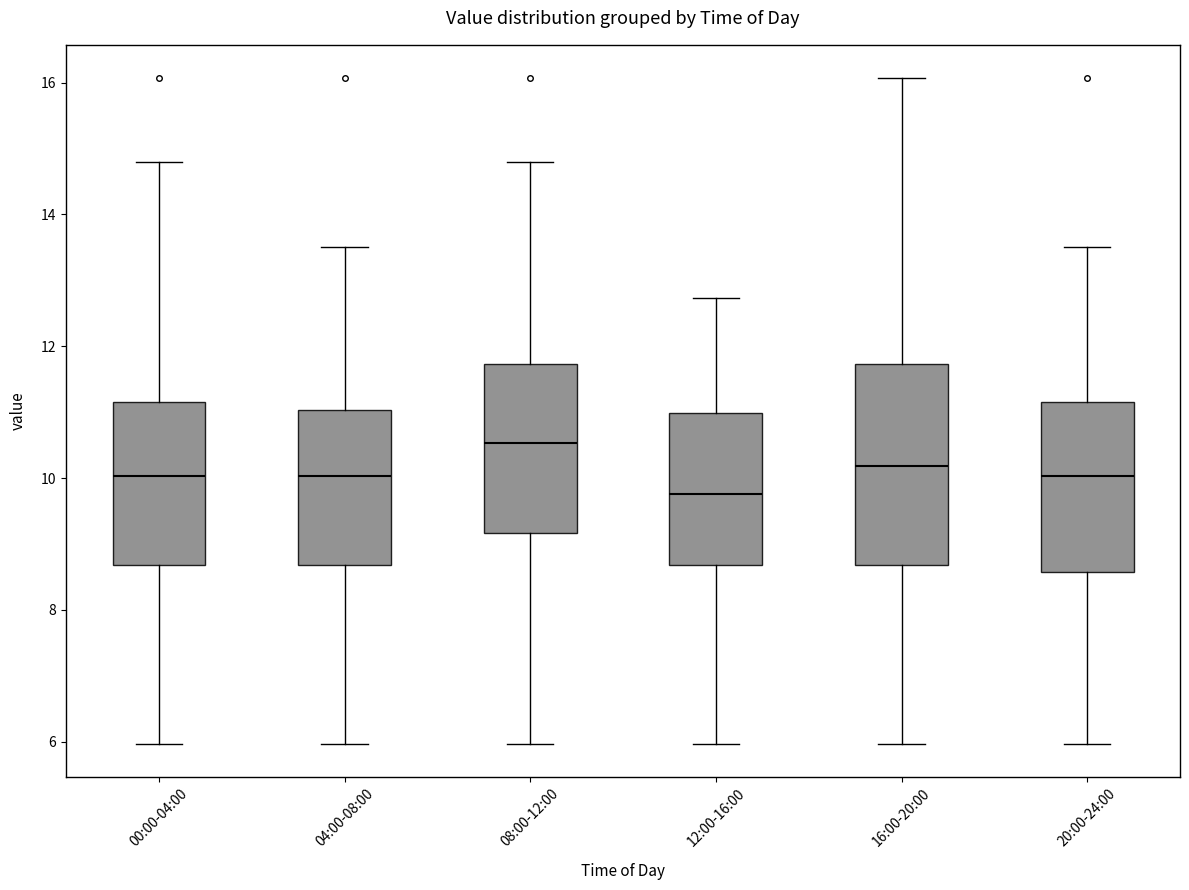

Reading left to right, read every box against the y-axis: the position of its median line, the range the box covers, and the ends of its whiskers. The values are not printed on the chart, so give them approximately, as read against the axis.

00:00-04:00: median 10.0, box 8.6 to 11.2, whiskers 6.0 to 14.8
04:00-08:00: median 10.0, box 8.6 to 11.0, whiskers 6.0 to 13.6
08:00-12:00: median 10.6, box 9.2 to 11.8, whiskers 6.0 to 14.8
12:00-16:00: median 9.8, box 8.6 to 11.0, whiskers 6.0 to 12.8
16:00-20:00: median 10.2, box 8.6 to 11.8, whiskers 6.0 to 16.0
20:00-24:00: median 10.0, box 8.6 to 11.2, whiskers 6.0 to 13.6